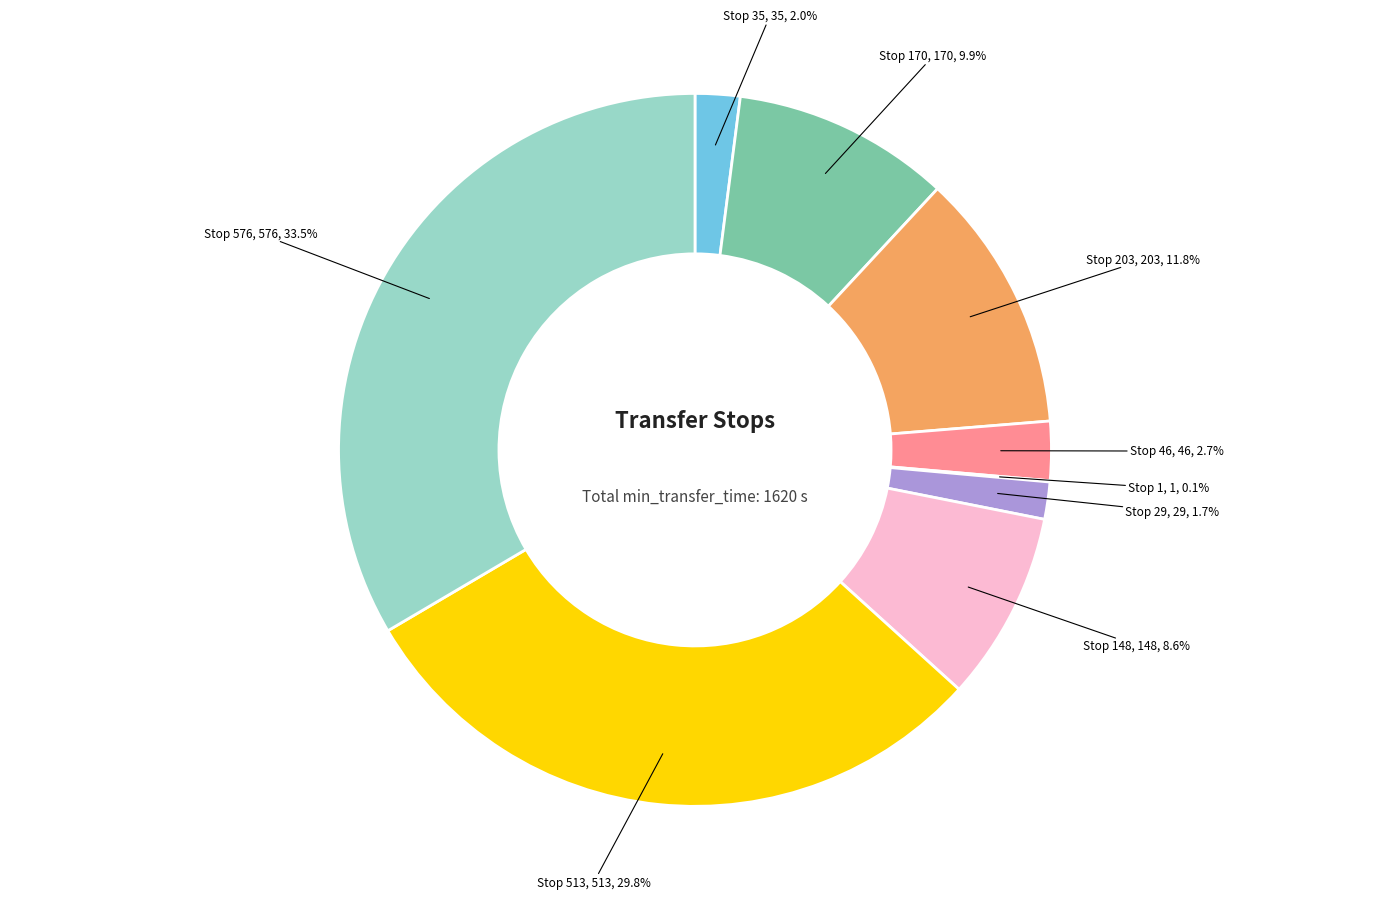

To the nearest percent, what is the average slice percentage?

11%